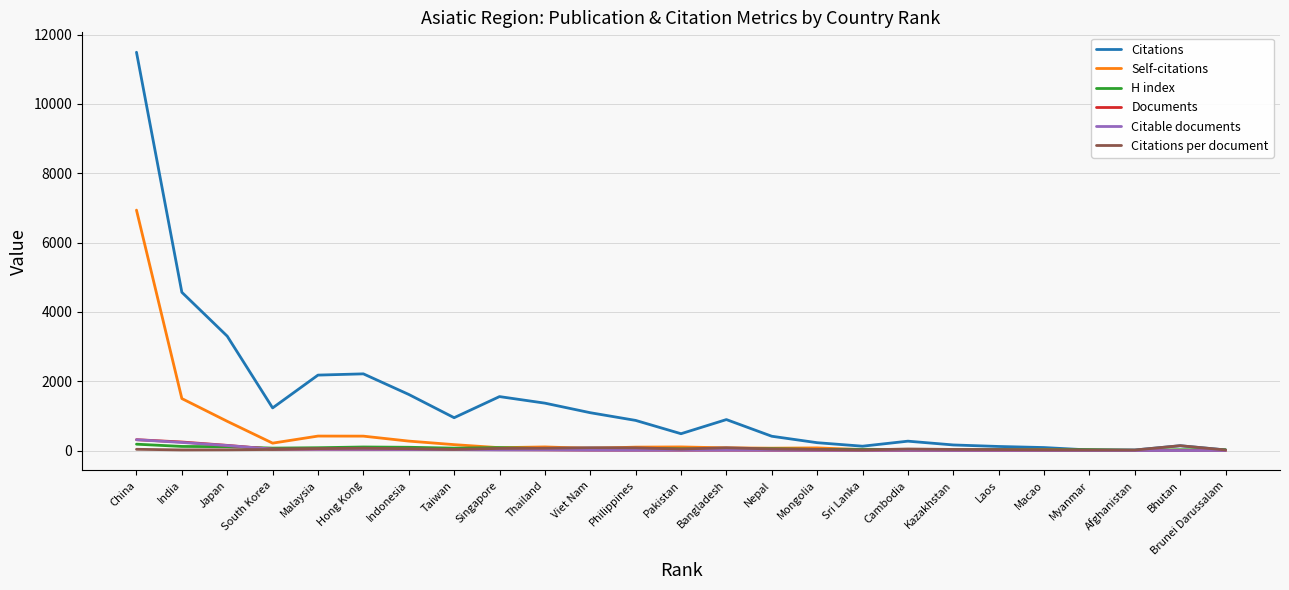

What is the difference between the maximum and minimum values in the Documents series?

313.0